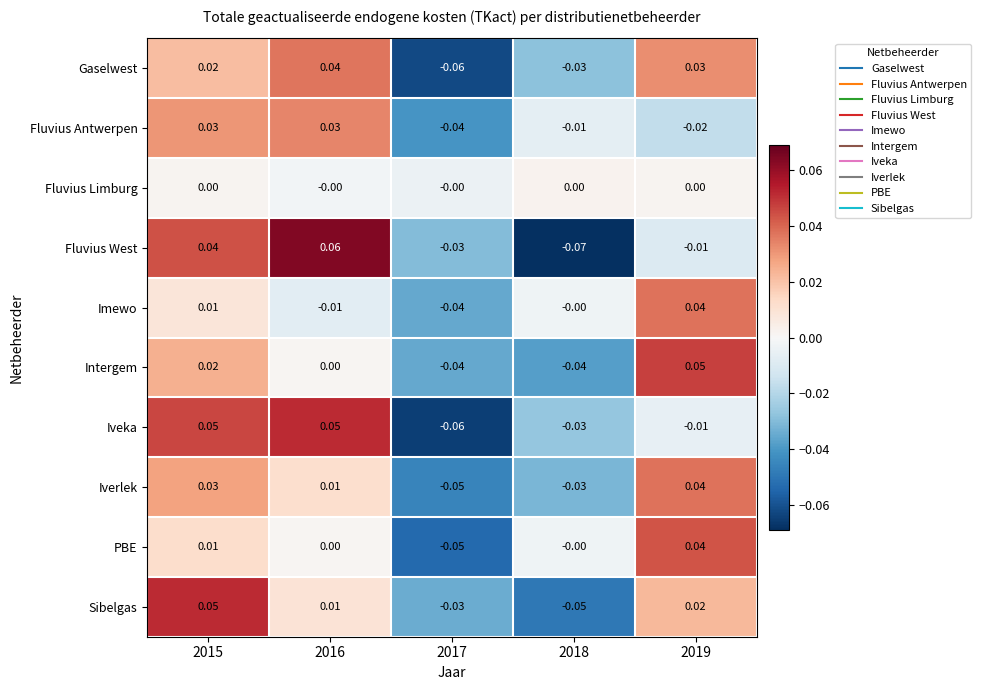

Which series changed the most between 2016 and 2017?

Iveka